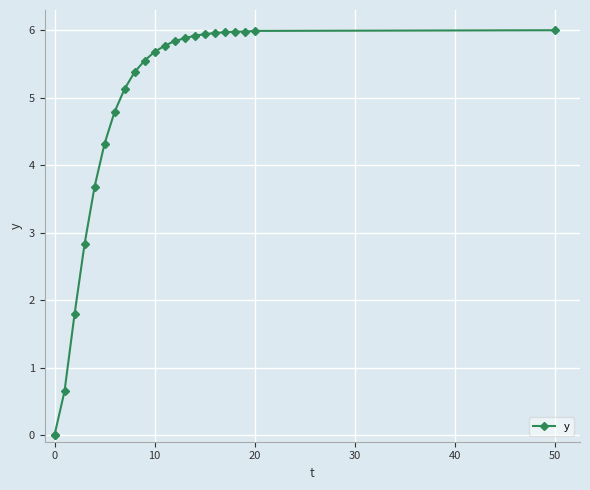

What is the difference between the maximum and minimum values?

6.0